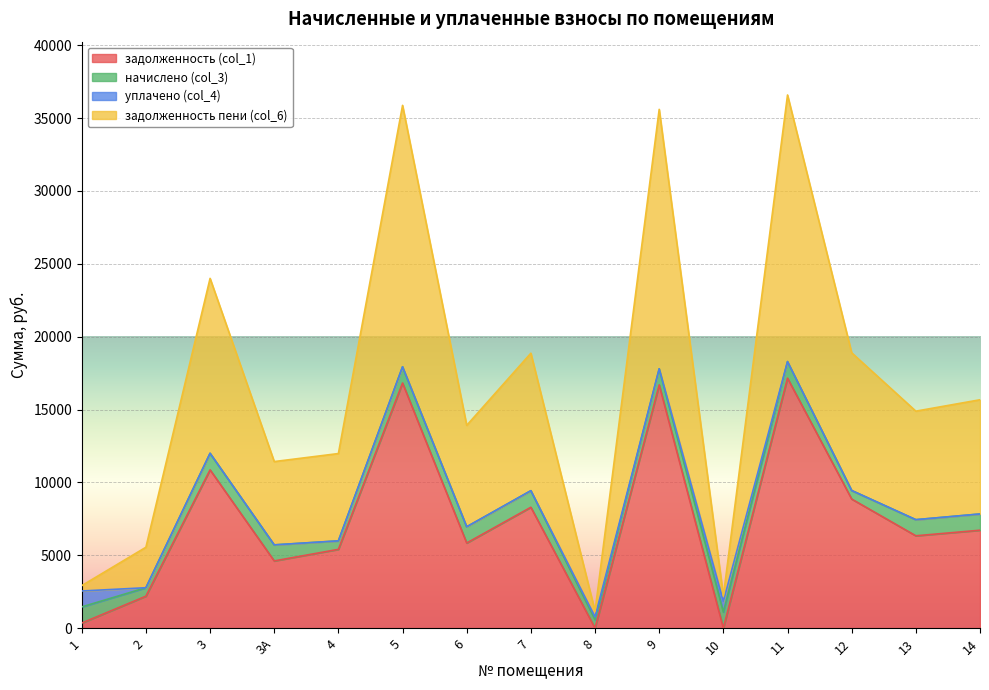

What is the value of the задолженность пени (col_6) point at the 11th from the left?

2207.9